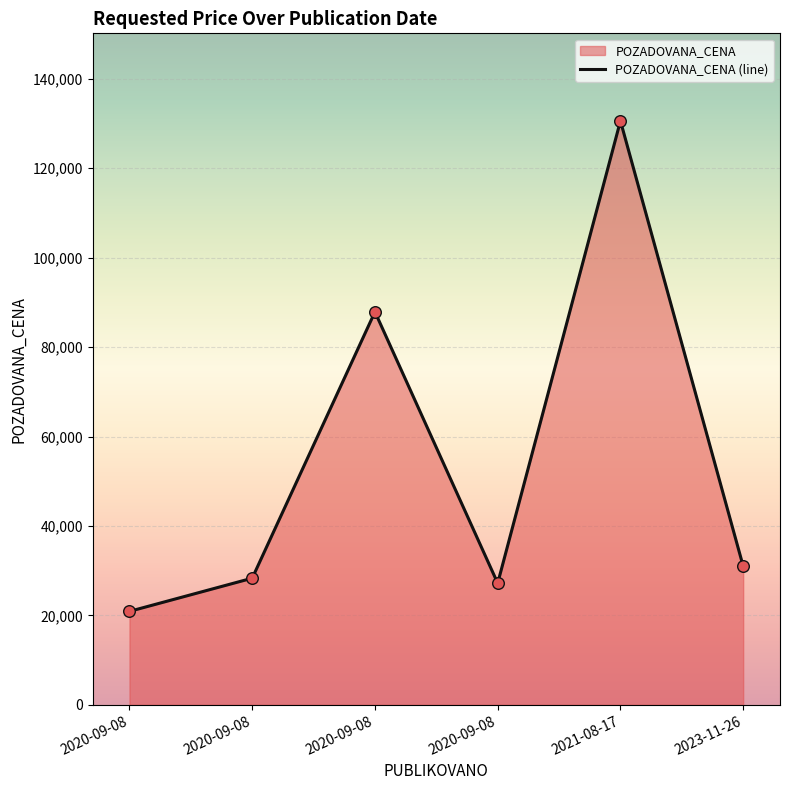

What is the change in value from 2020-09-08 to 2023-11-26?

+2680